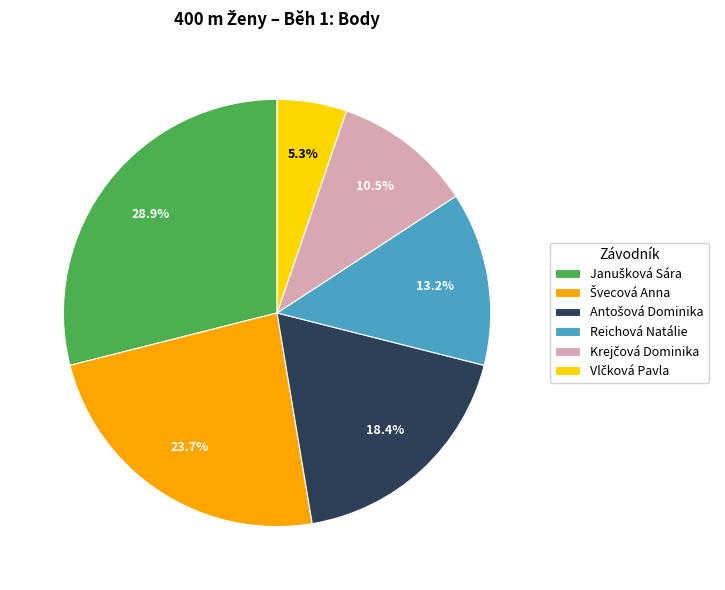

Is Reichová Natálie the majority of the pie?

No